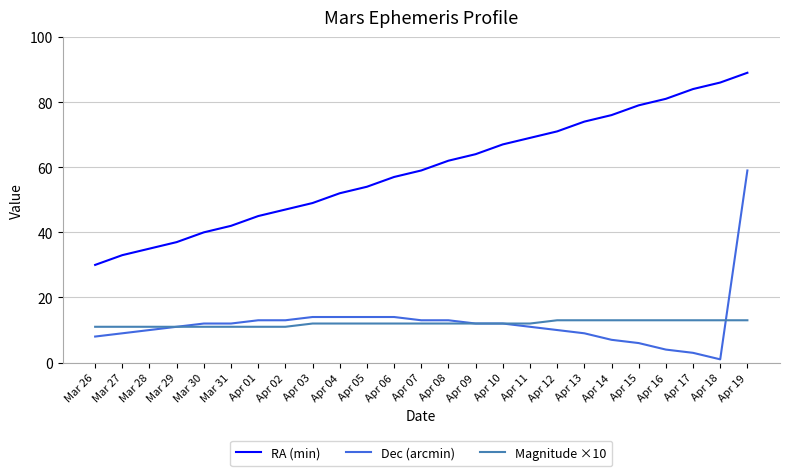

List the series in order of their peak value, highest first.

RA (min), Dec (arcmin), Magnitude ×10